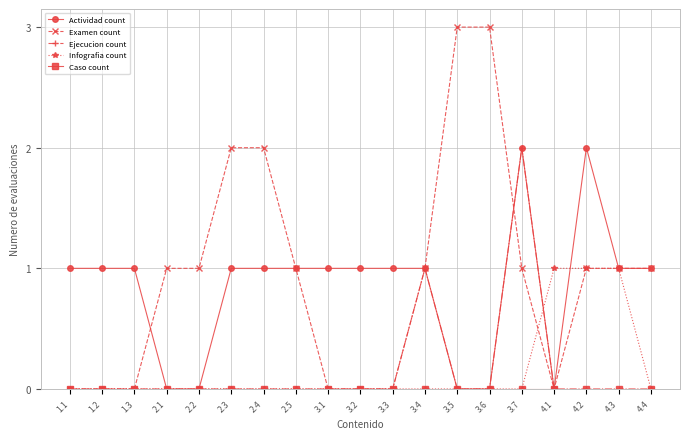

The Ejecucion count series shows 0 at 3.1. True or false?

True